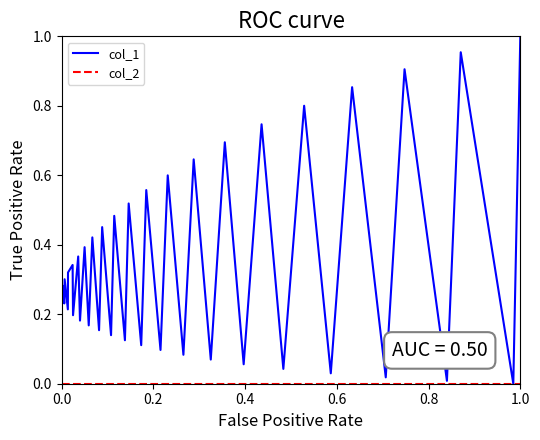

Does the chart have visible grid lines?

No